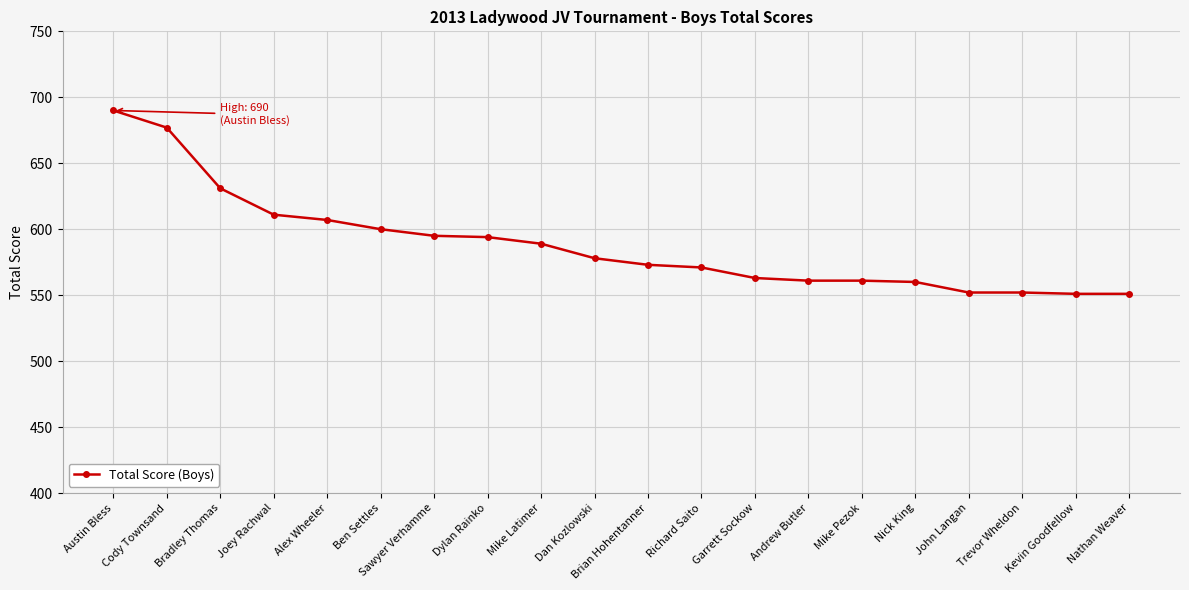

What is the difference between the maximum and second lowest values?

139